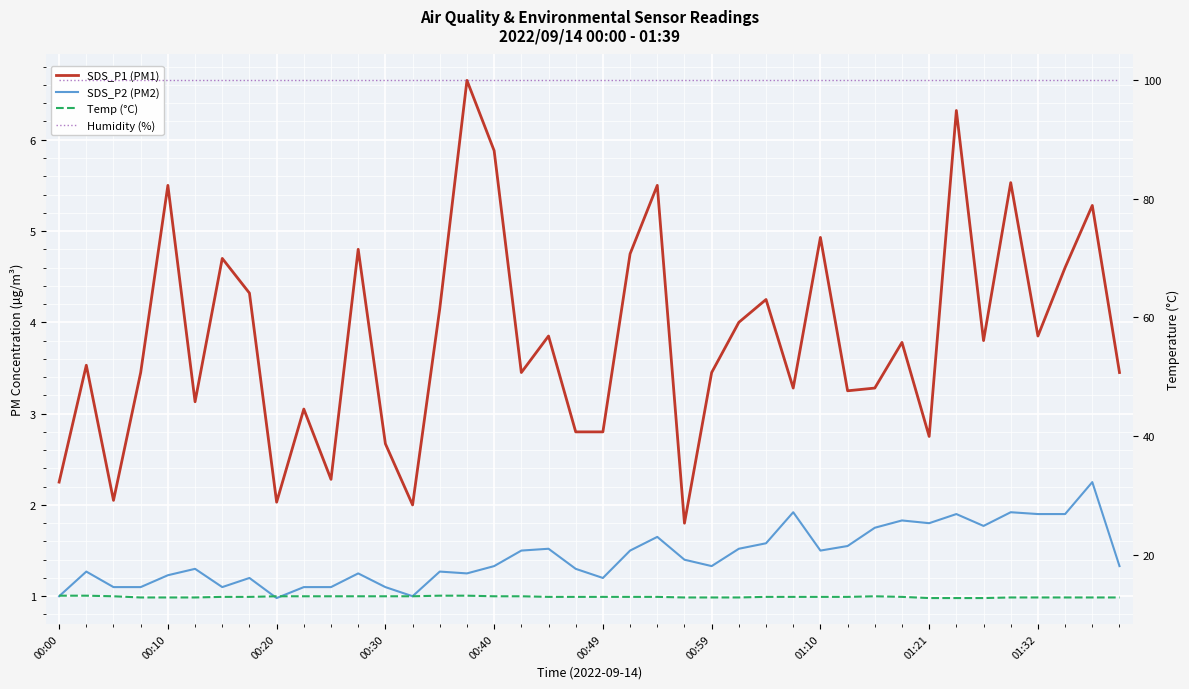

What are all the series names shown in the legend?

SDS_P1 (PM1), SDS_P2 (PM2), Temp (°C), Humidity (%)